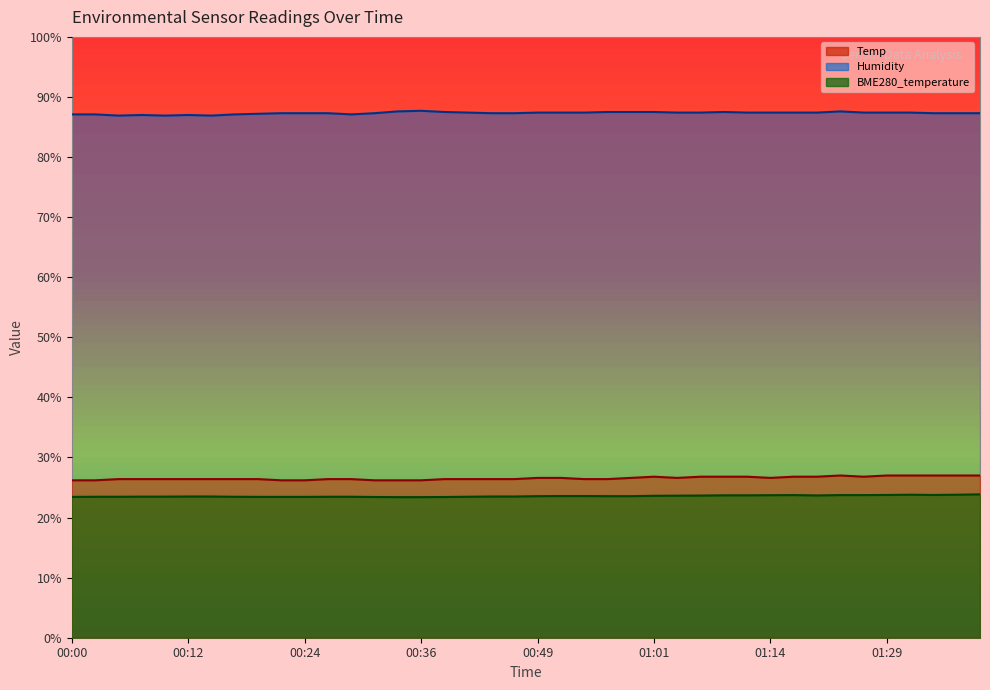

What is the sum of the Temp values at 01:01 and 00:52?

53.4